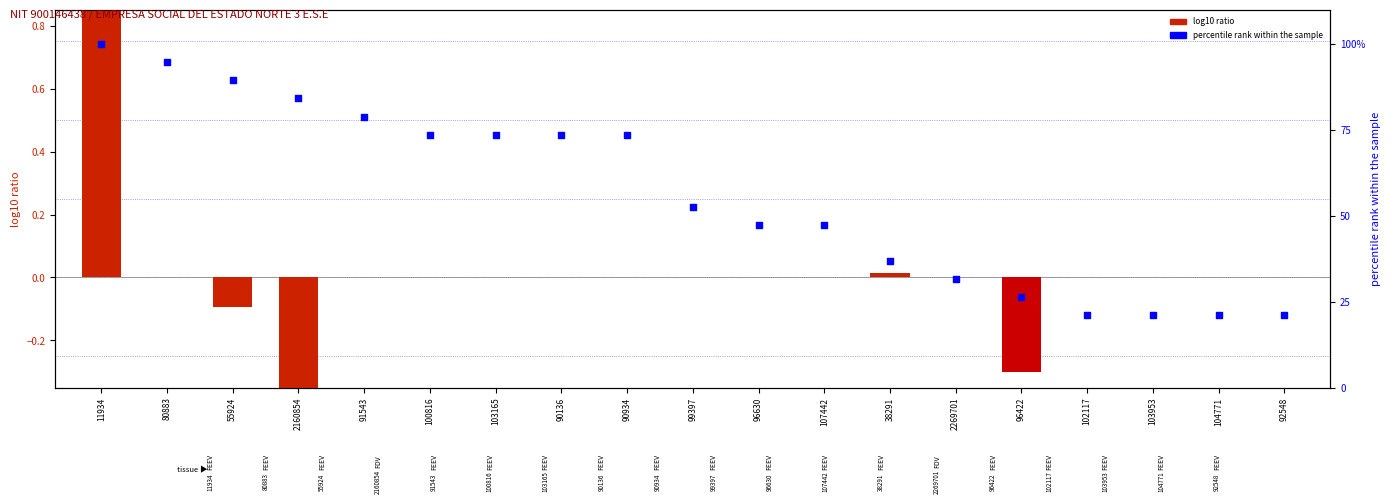

What is the total value across all series at 2269701?

31.6